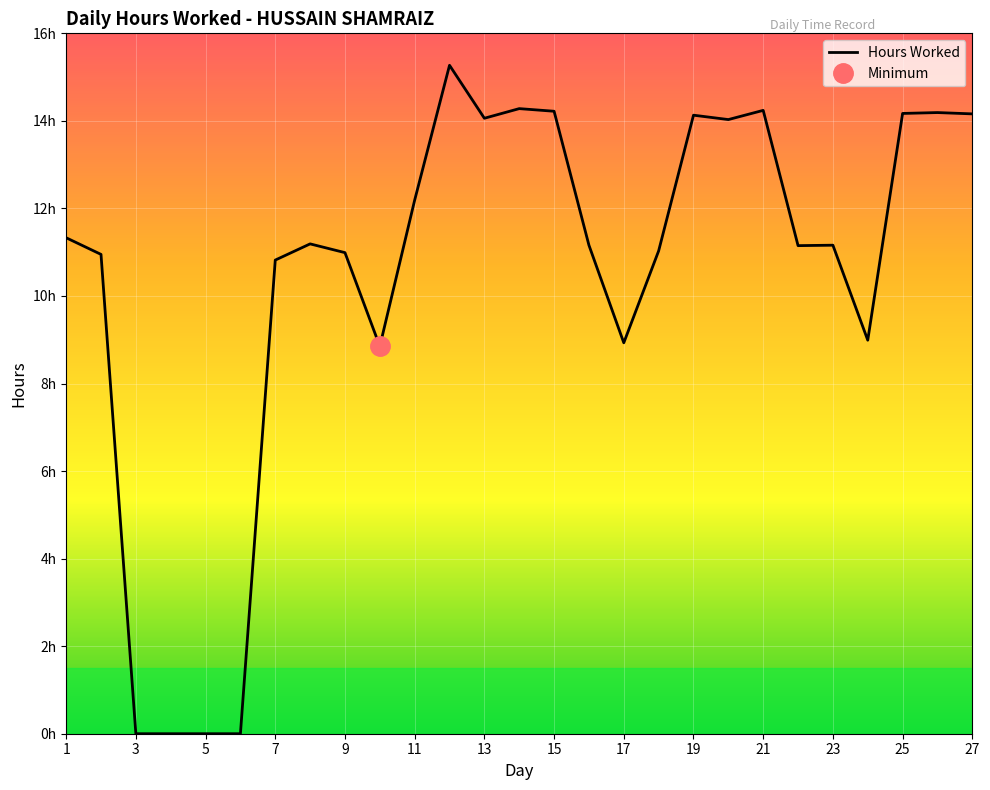

Does the chart display data point markers on the line(s)?

No